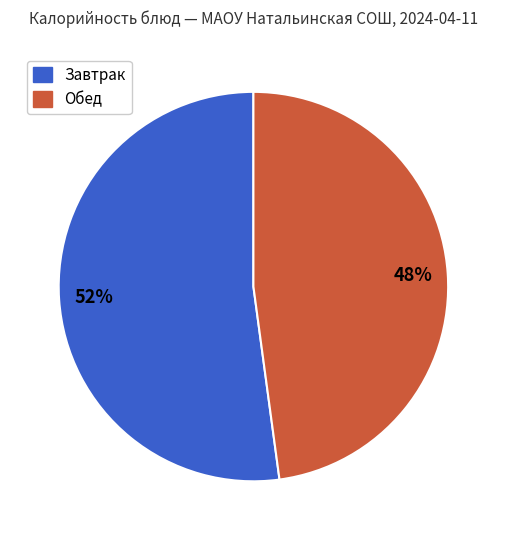

Is there any slice that represents more than half of the pie?

Yes